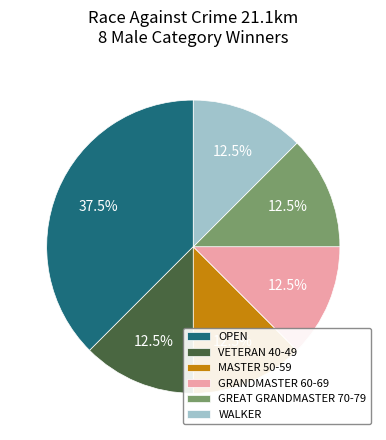

True or false: WALKER accounts for 20% of the total.

False